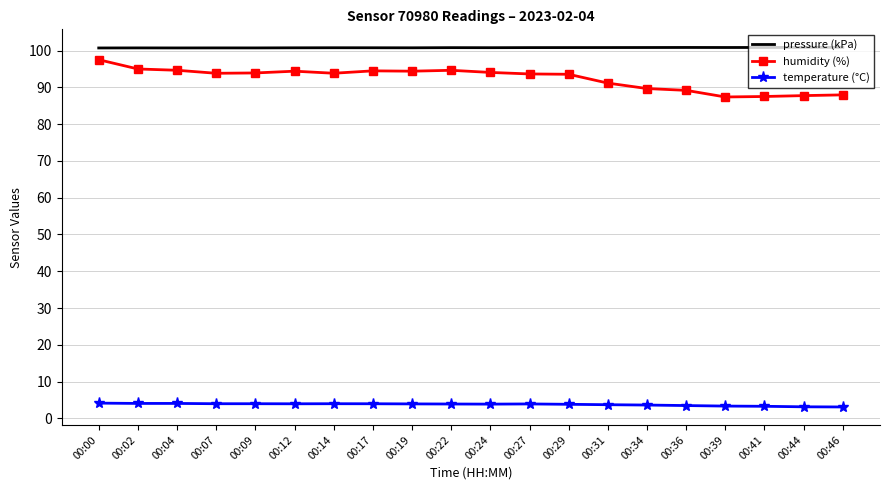

What is the maximum value shown in the chart?

100.9